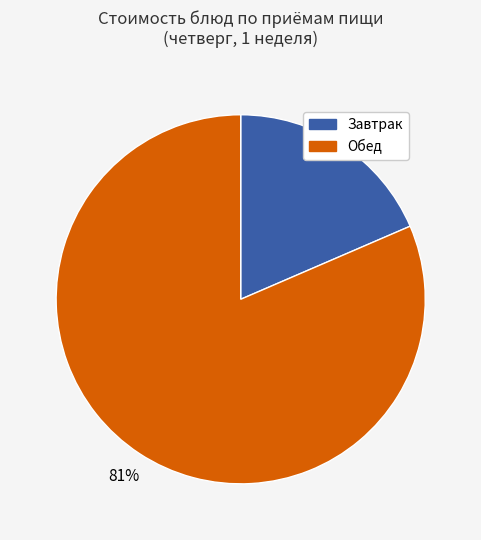

Is there any slice that represents more than half of the pie?

Yes